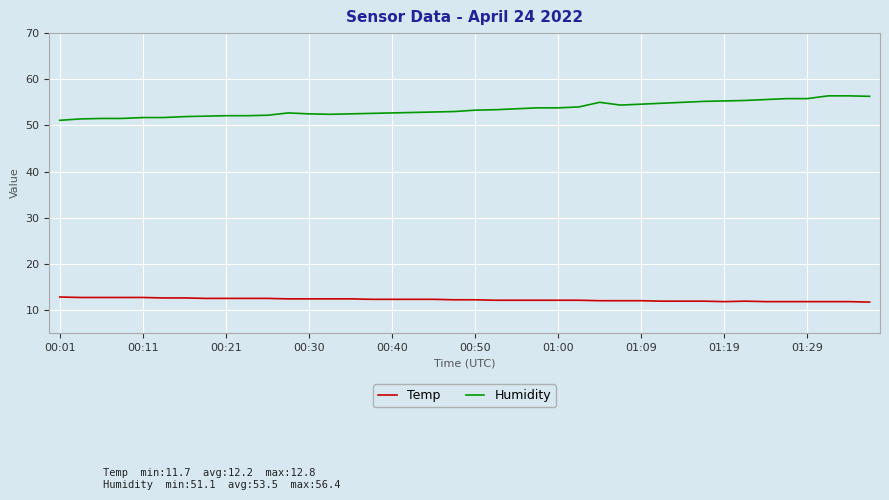

True or false: Humidity and Temp intersect in this chart.

False